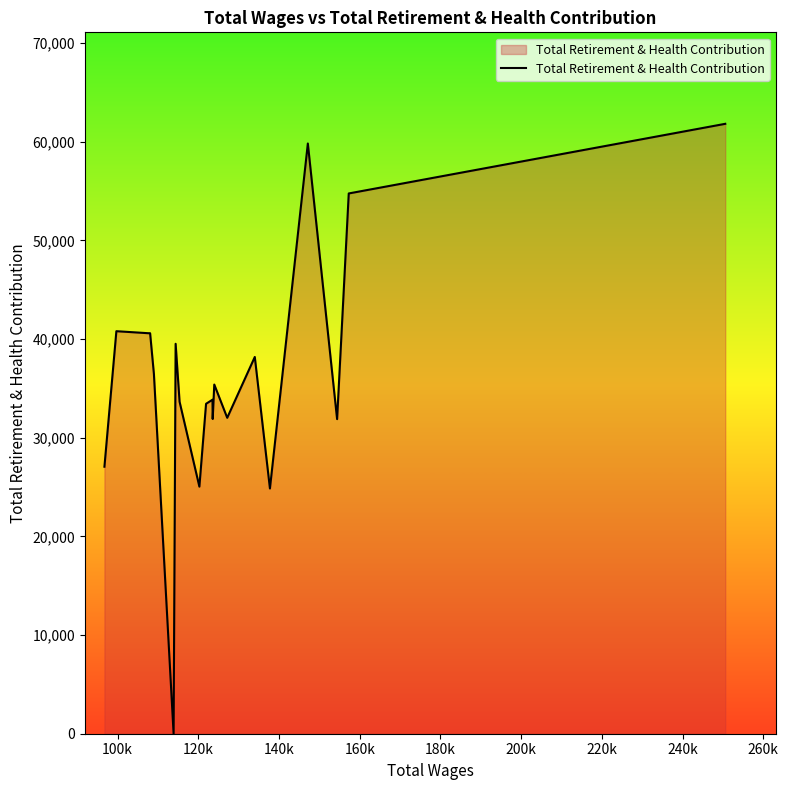

What is the maximum value shown in the chart?

61828